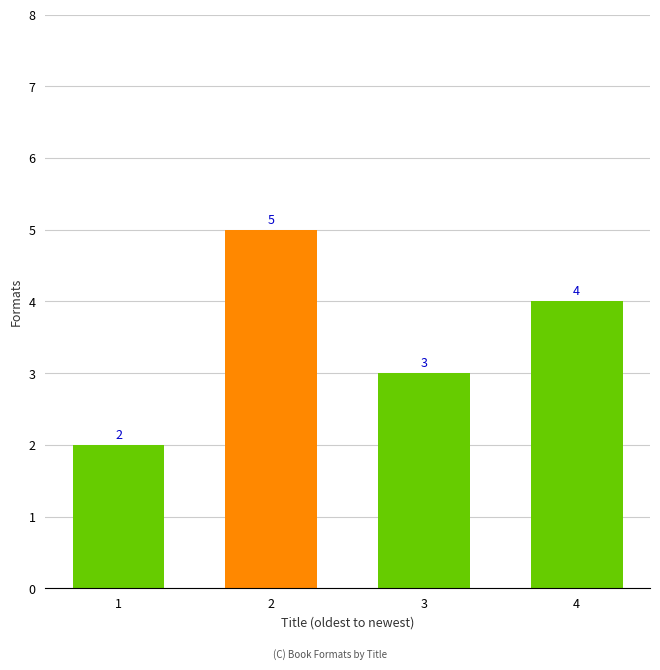

Count the values in the range 3 to 5.

3